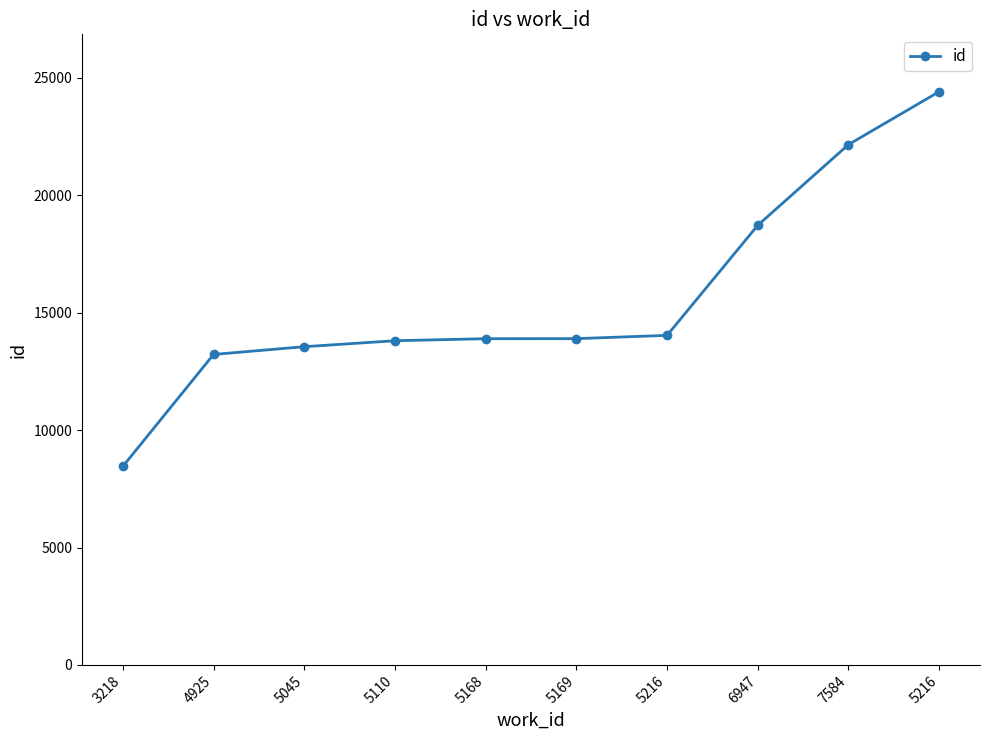

What is the difference between the values at 5216 and 5216?

10379